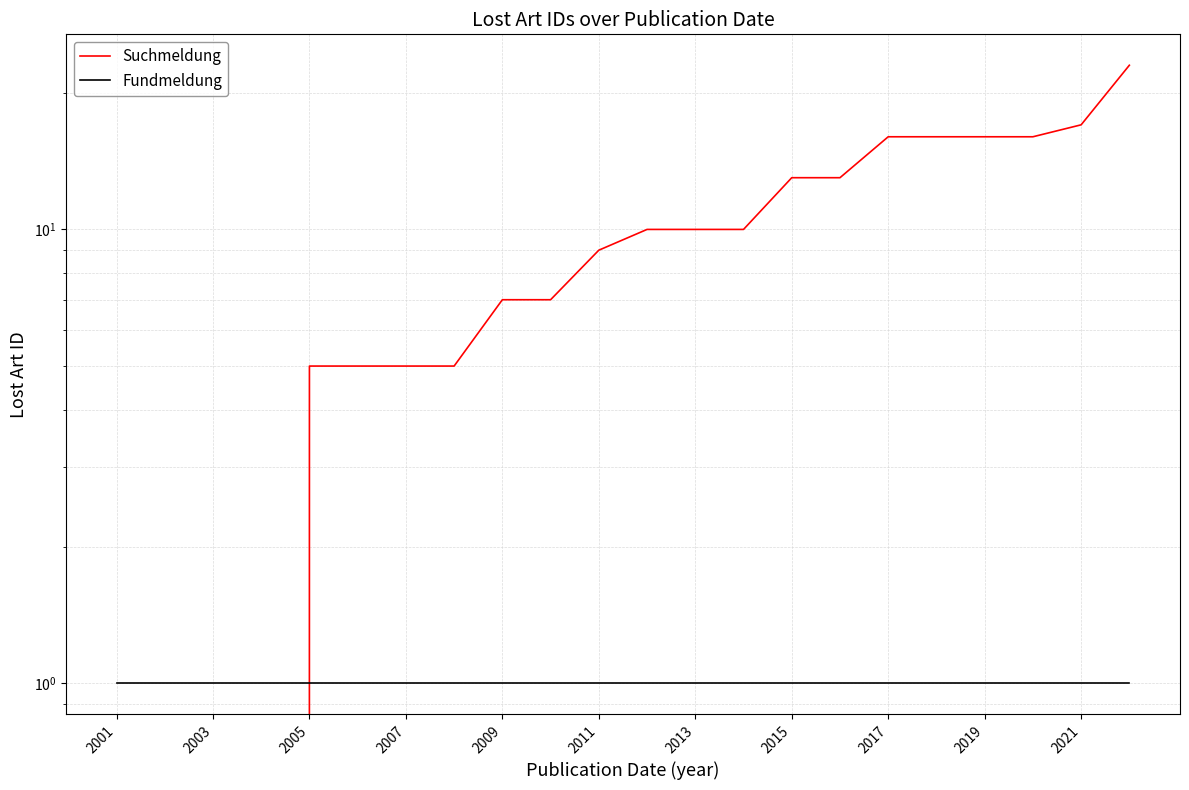

How many lines are shown in the chart?

2